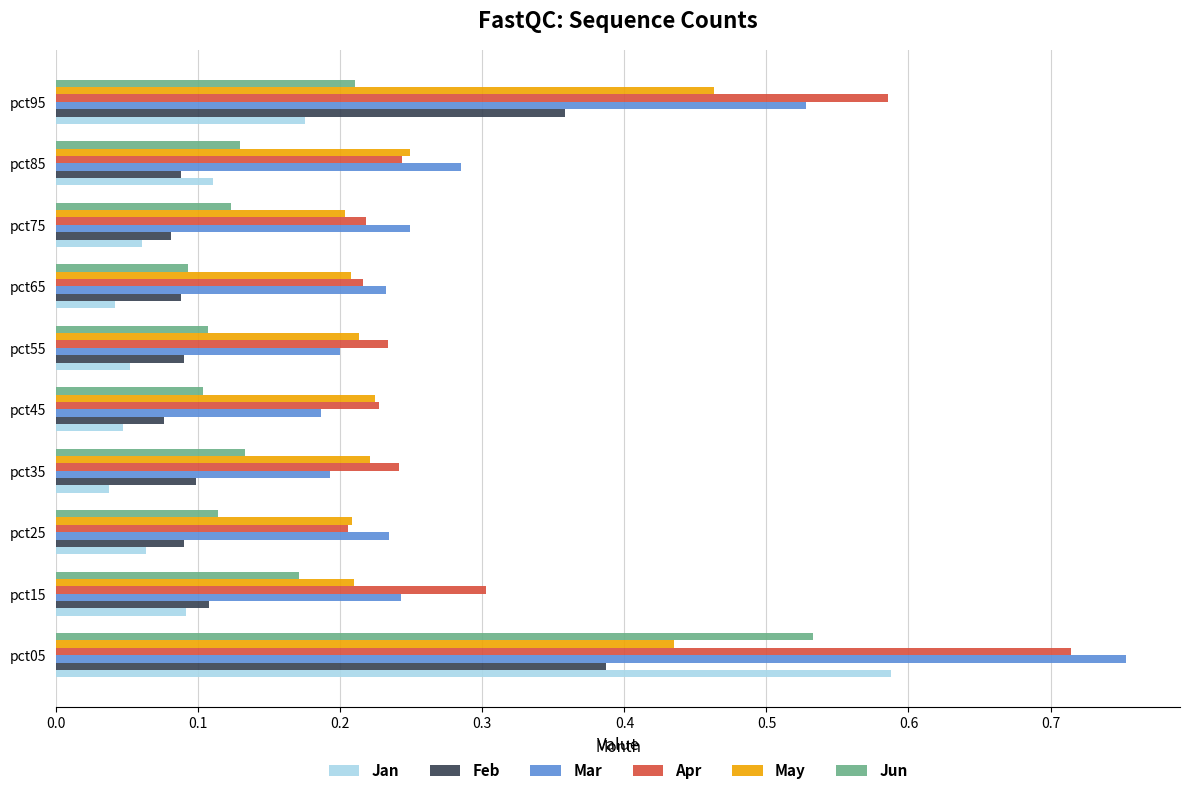

Is it true that Jan equals 0.0 at pct75?

False